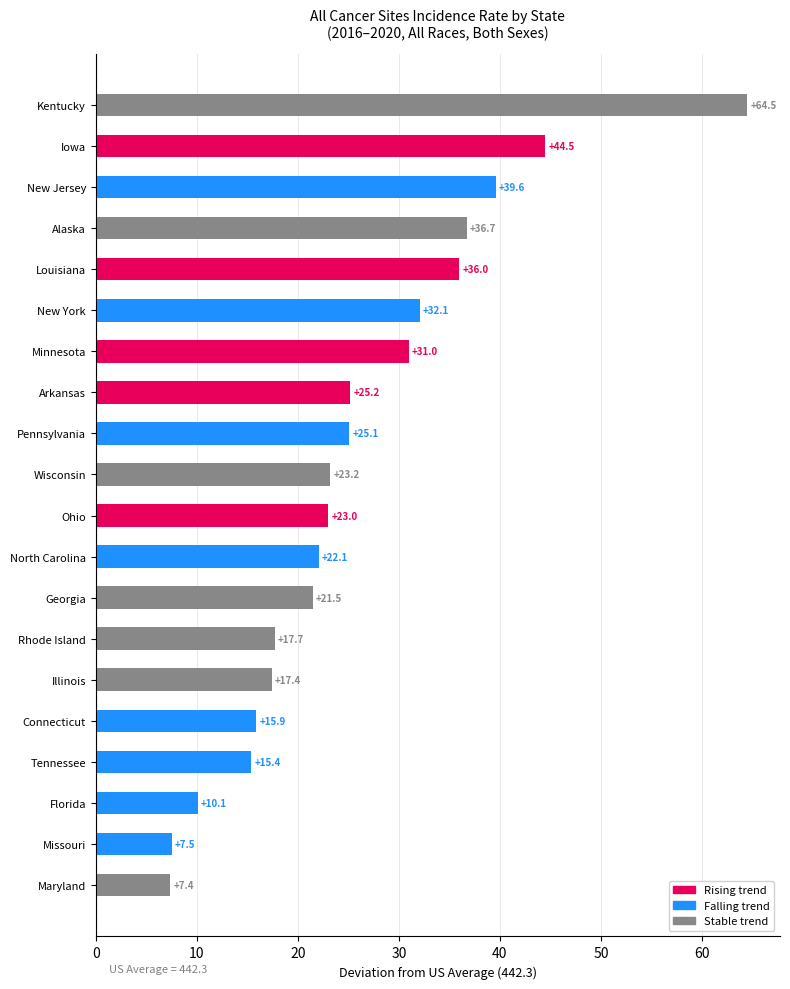

What value does the data have at Louisiana?

36.0